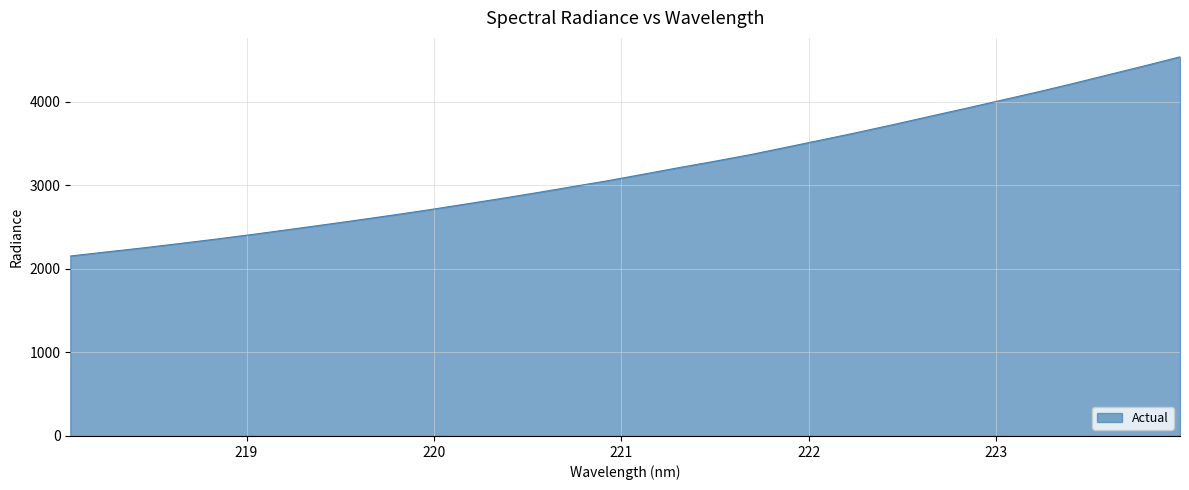

Reading left to right, list all the values displayed in this chart.

2153.7	2202.0	2249.5	2300.6	2352.5	2407.2	2464.6	2522.9	2582.3	2643.2	2706.2	2773.0	2840.4	2910.0	2982.7	3054.5	3132.8	3212.2	3288.4	3367.9	3456.2	3544.6	3634.4	3728.3	3824.6	3920.0	4017.8	4115.2	4217.4	4323.4	4428.9	4537.2